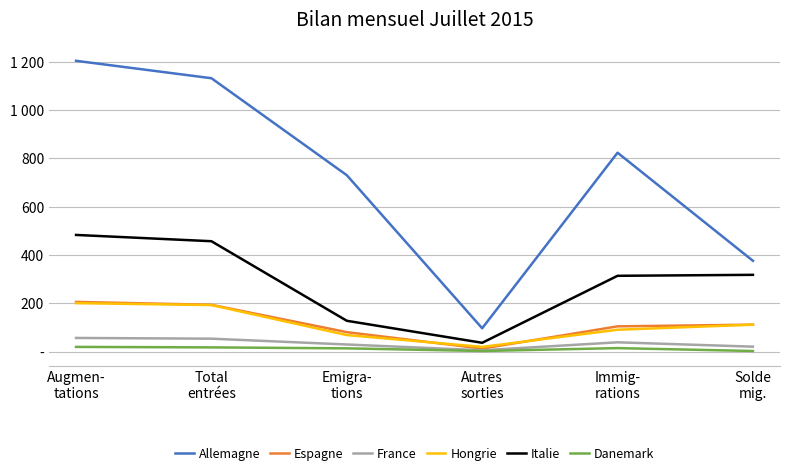

What are all the series names shown in the legend?

Allemagne, Espagne, France, Hongrie, Italie, Danemark